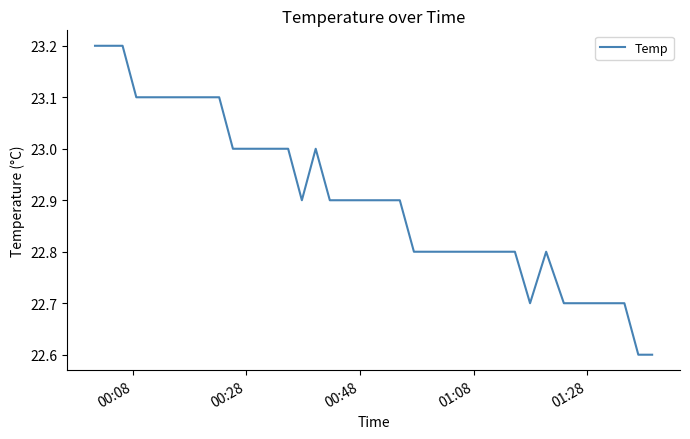

What is the difference between the maximum and minimum values?

0.6